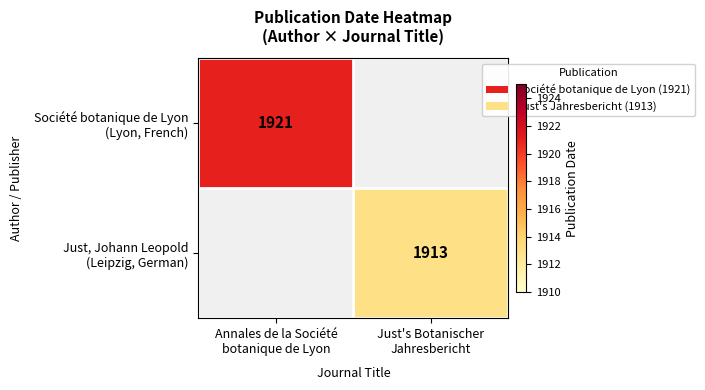

At which category is the sum across all series the highest?

Annales de la Société
botanique de Lyon